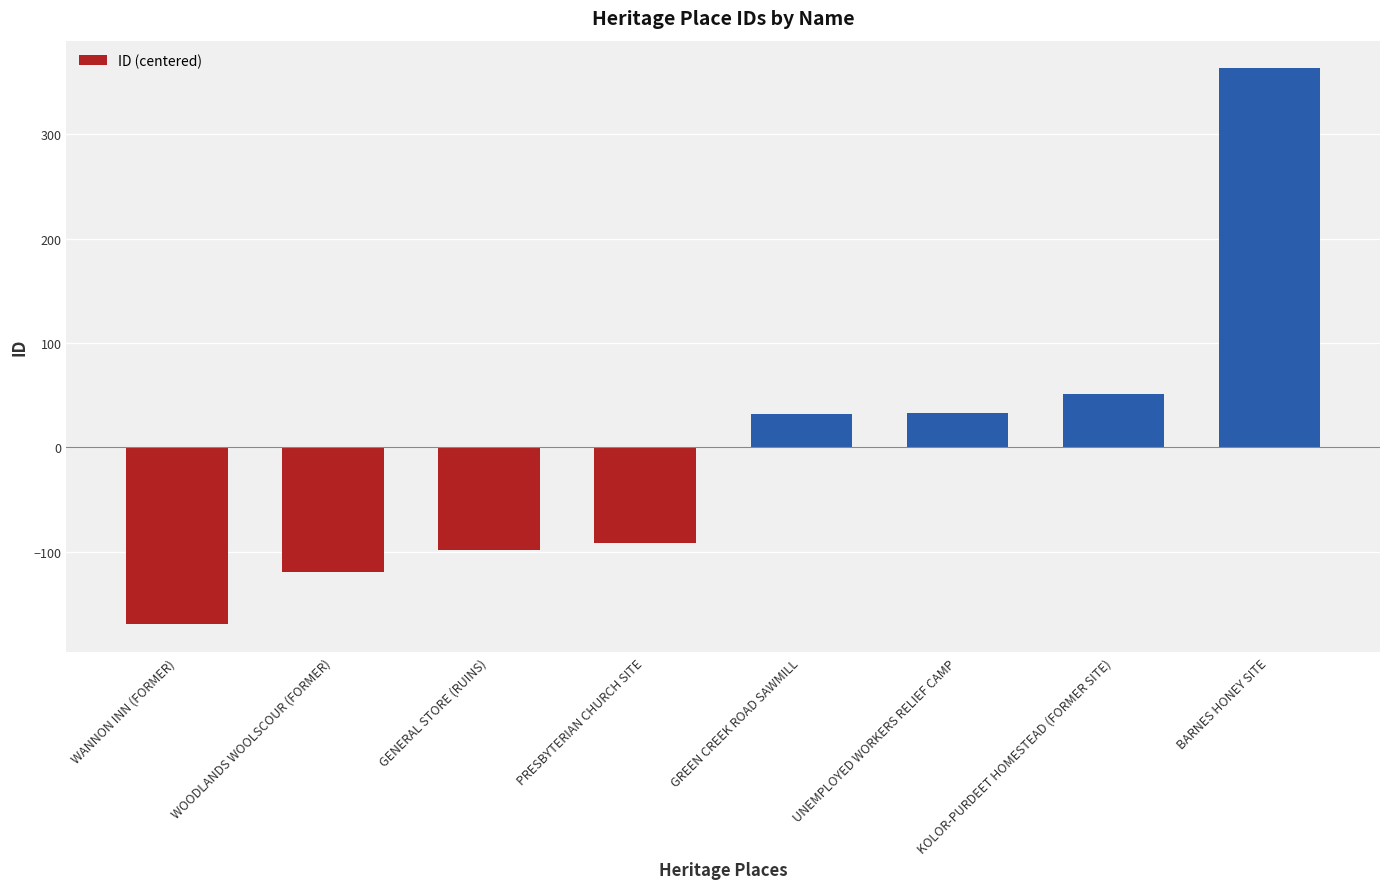

What is the label of the 2nd bar from the left?

WOODLANDS WOOLSCOUR (FORMER)